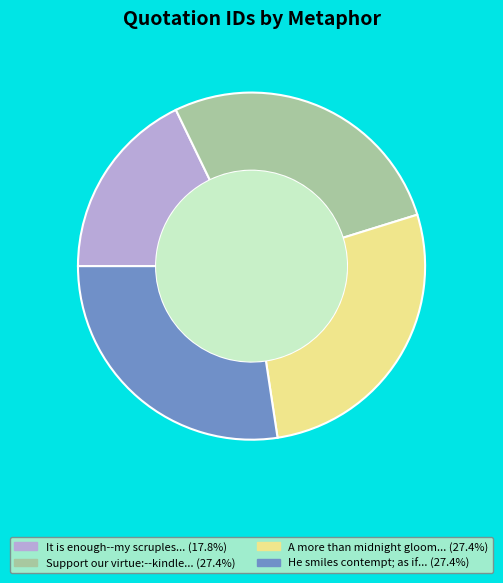

How many segments does this pie chart have?

4